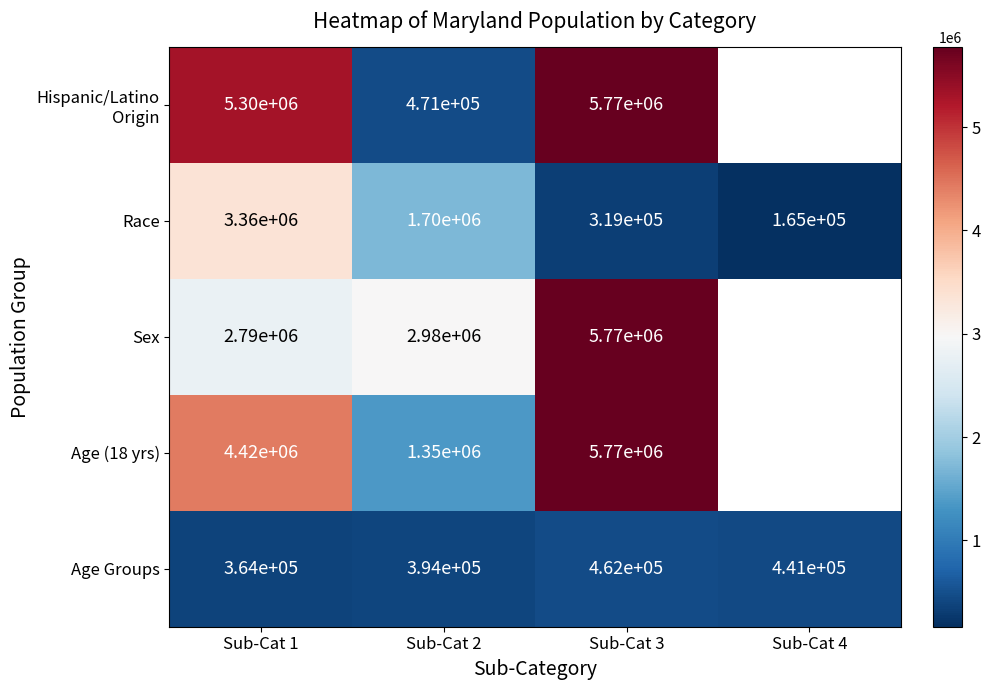

Is it true that Race equals 5369046.9 at Sub-Cat 1?

False